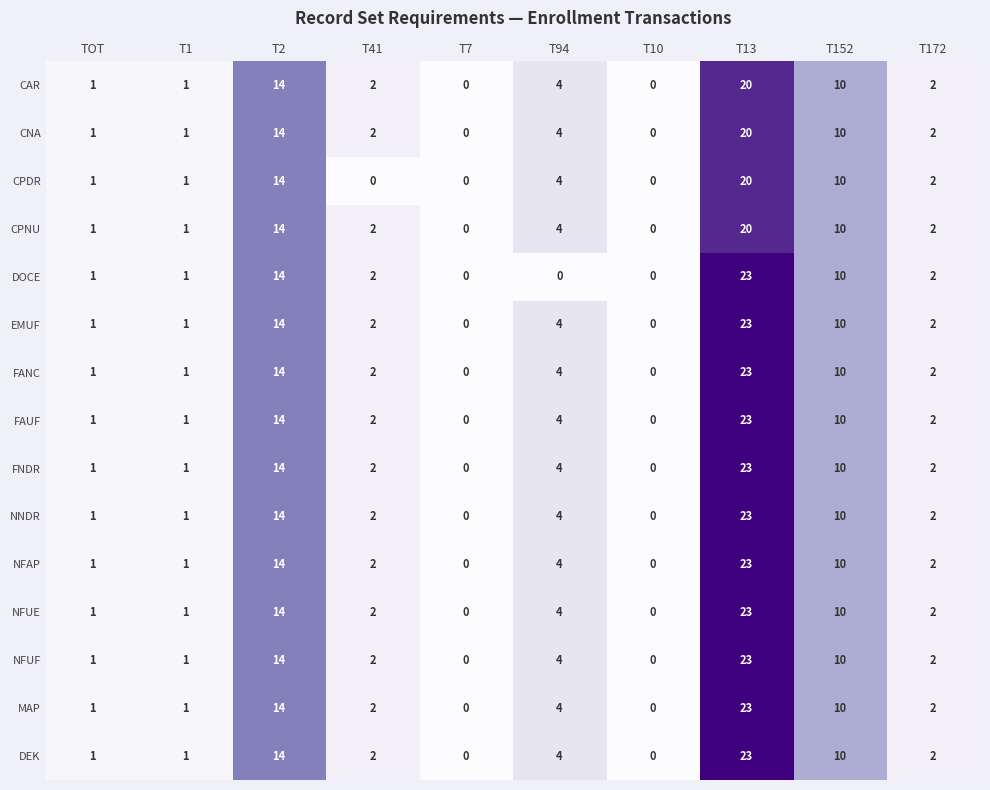

Which category has the highest value in the NFAP series?

T13